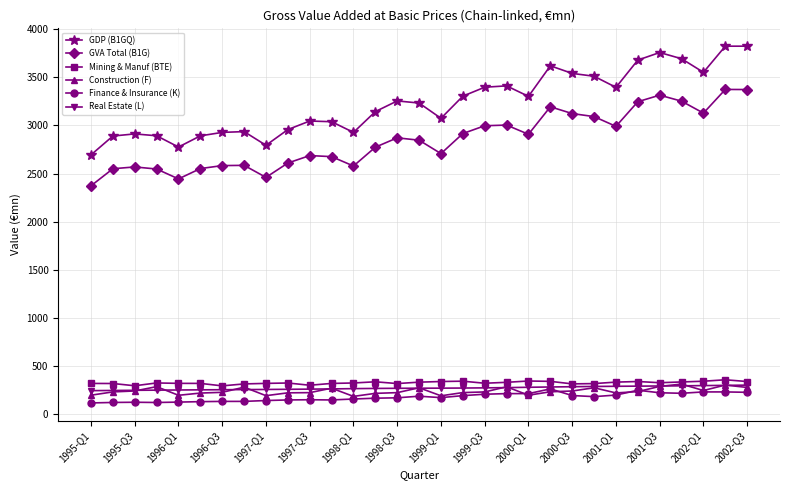

True or false: Finance & Insurance (K) and GDP (B1GQ) cross at least once.

False